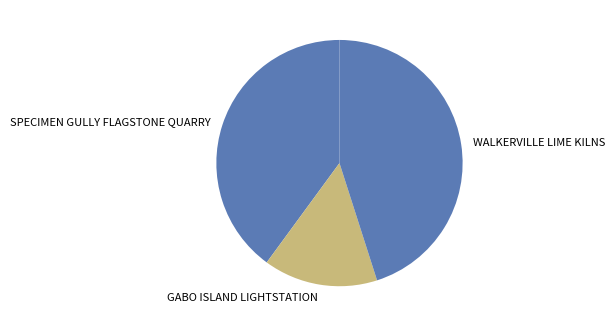

Between GABO ISLAND LIGHTSTATION and WALKERVILLE LIME KILNS, which is larger?

WALKERVILLE LIME KILNS